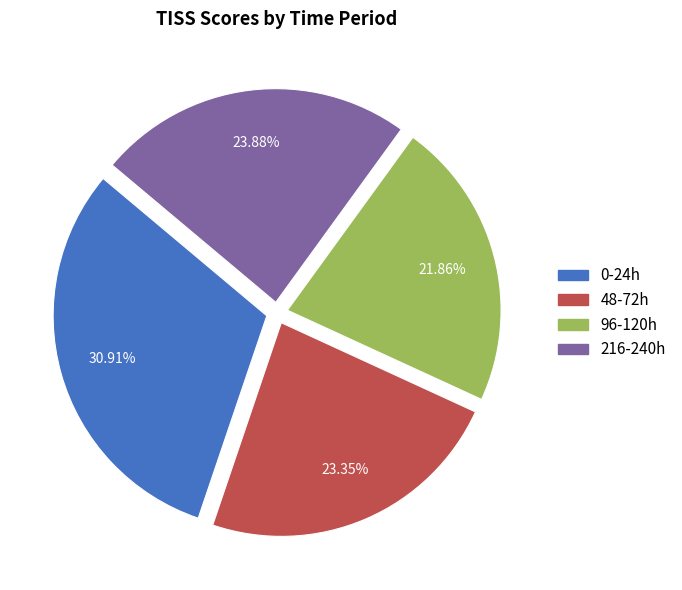

How many segments does this pie chart have?

4